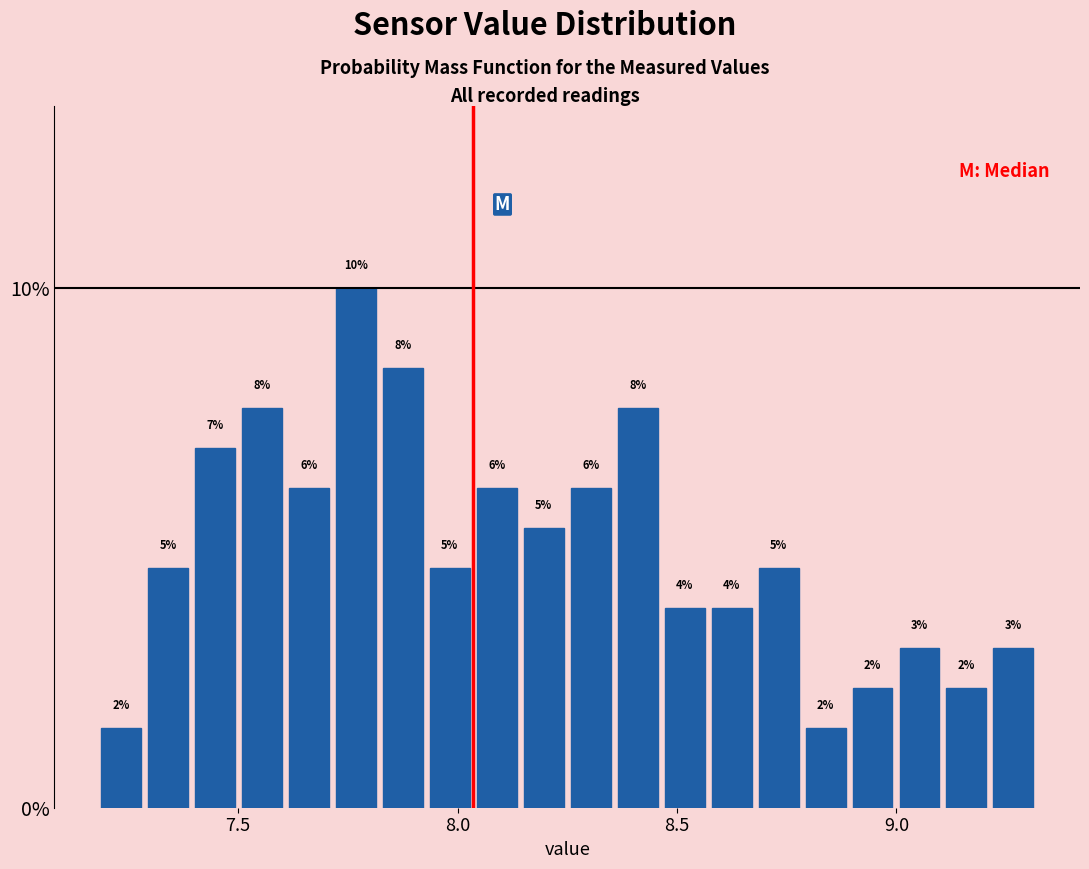

Read against the x-axis, roughly where is the centre of the tallest bar?

7.75